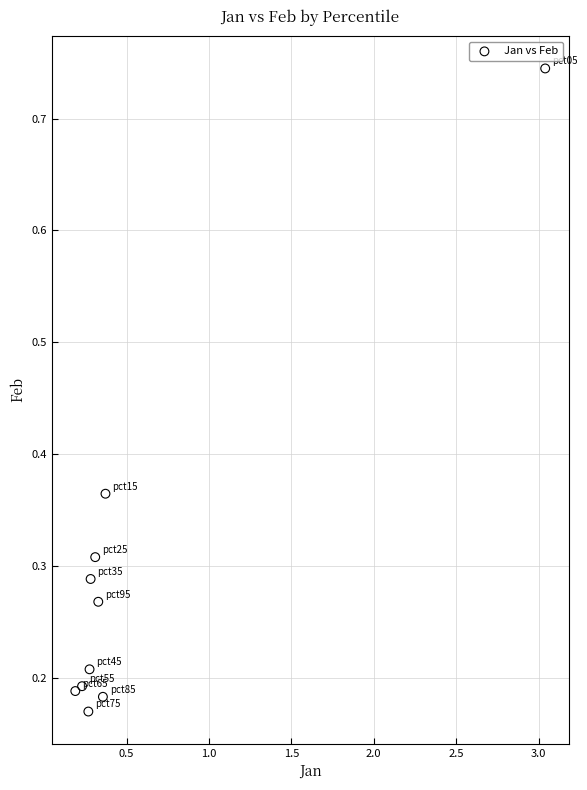

What is the range of Y values (max minus min)?

0.6